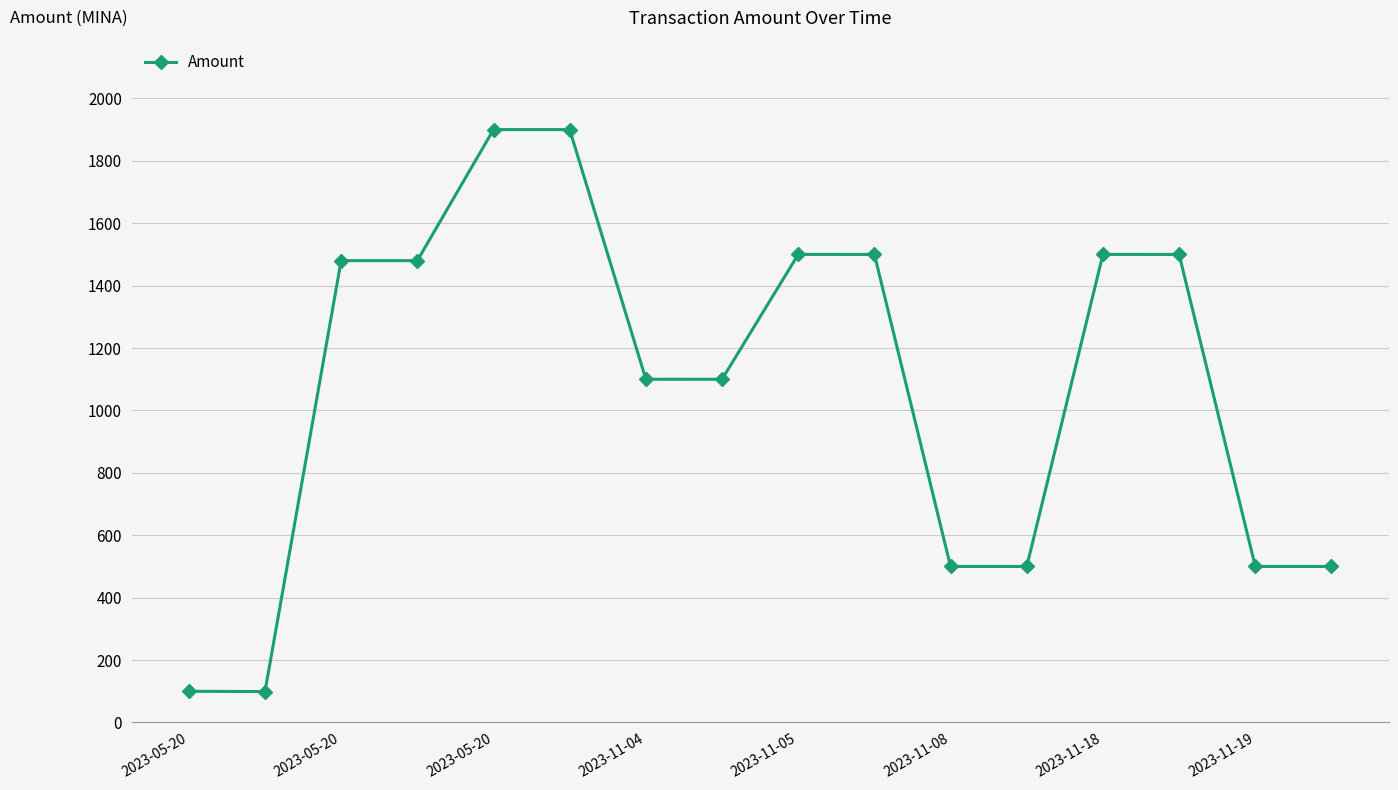

What is the value of the 9th point from the left?

1500.0